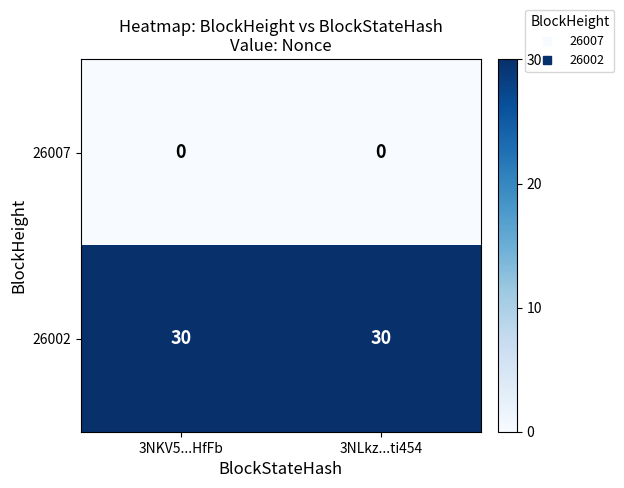

Which series has the largest total across all categories?

26002